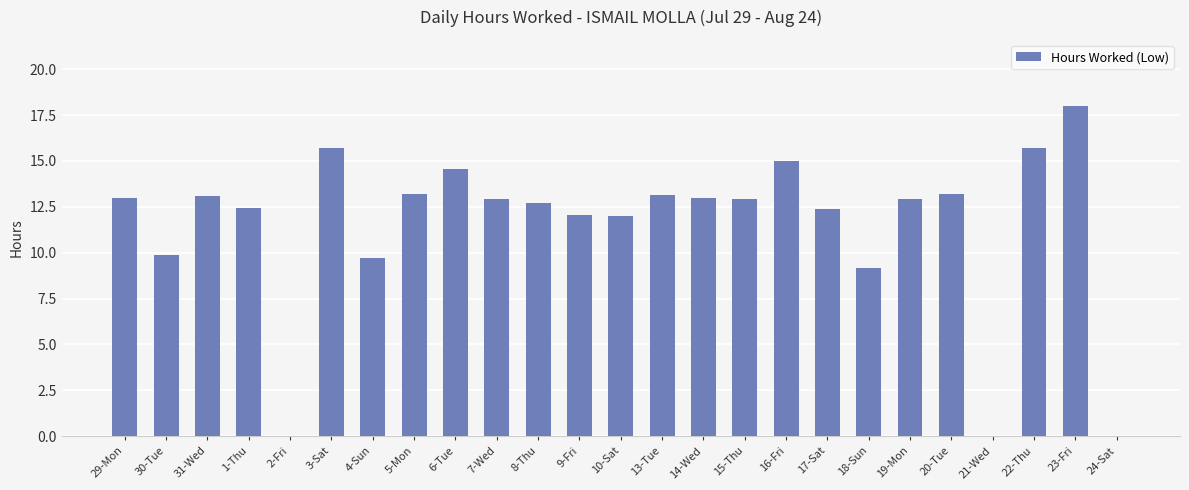

What is the difference between the values at 19-Mon and 31-Wed?

0.2